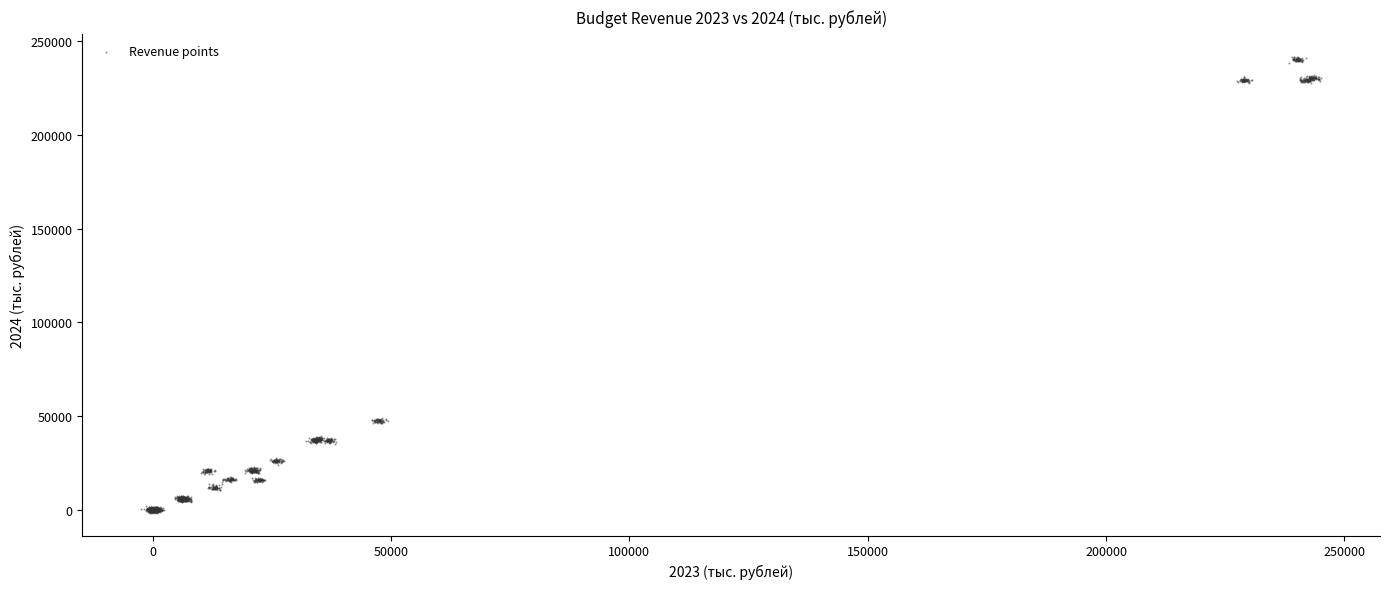

What is the range of X values (max minus min)?

247415.2